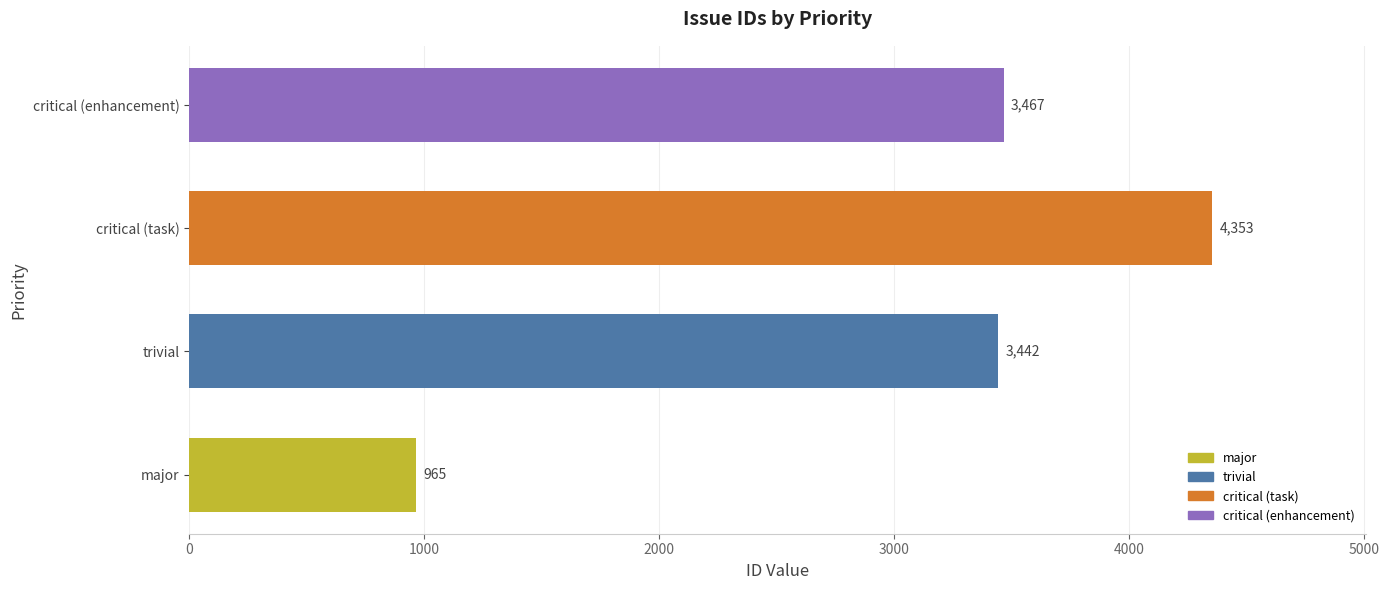

True or false: the data shows 1639 at major.

False